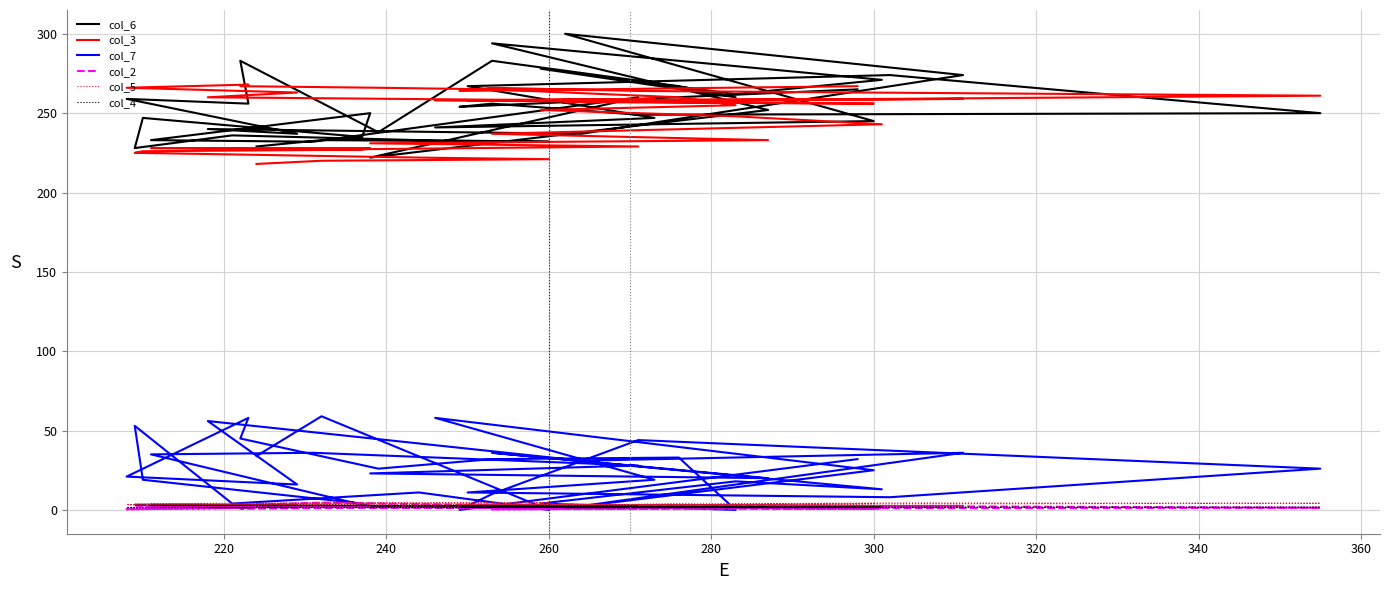

True or false: col_7 has more than 2 points higher than both neighbors.

True